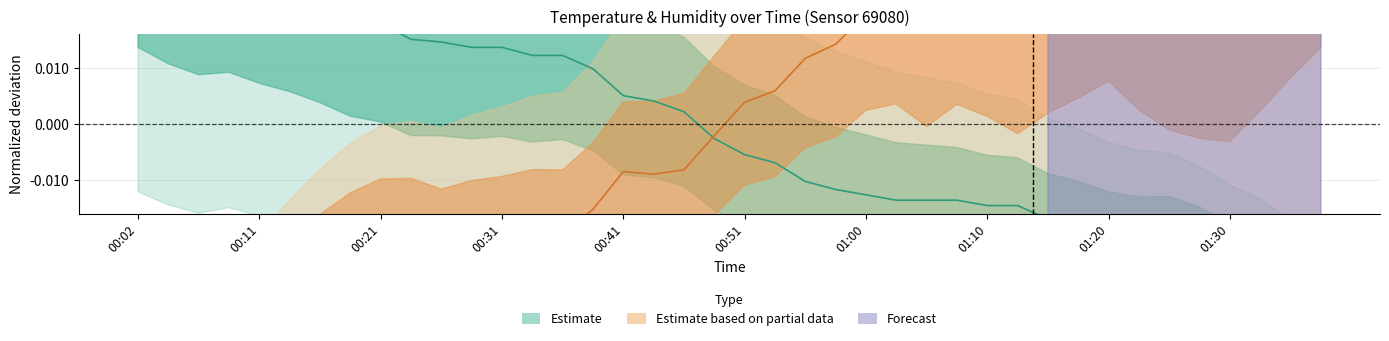

What is the label of the 6th point from the right?

01:25